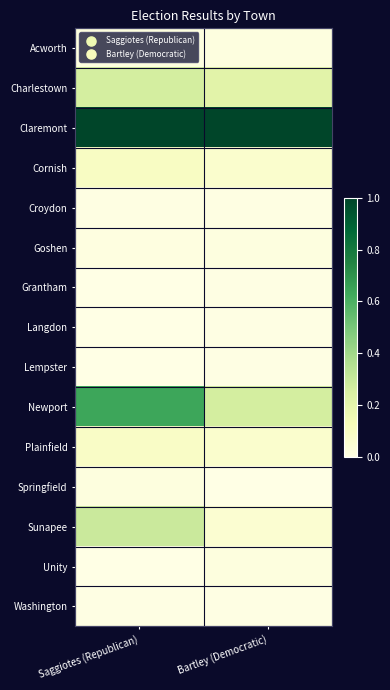

Reading left to right, what are all the values shown in this chart?

Acworth: Saggiotes (Republican)=0.0	Bartley (Democratic)=0.0
Charlestown: Saggiotes (Republican)=0.3	Bartley (Democratic)=0.2
Claremont: Saggiotes (Republican)=1.0	Bartley (Democratic)=1.0
Cornish: Saggiotes (Republican)=0.1	Bartley (Democratic)=0.1
Croydon: Saggiotes (Republican)=0.0	Bartley (Democratic)=0.0
Goshen: Saggiotes (Republican)=0.0	Bartley (Democratic)=0.0
Grantham: Saggiotes (Republican)=0.0	Bartley (Democratic)=0.0
Langdon: Saggiotes (Republican)=0.0	Bartley (Democratic)=0.0
Lempster: Saggiotes (Republican)=0.0	Bartley (Democratic)=0.0
Newport: Saggiotes (Republican)=0.6	Bartley (Democratic)=0.3
Plainfield: Saggiotes (Republican)=0.1	Bartley (Democratic)=0.1
Springfield: Saggiotes (Republican)=0.0	Bartley (Democratic)=0.0
Sunapee: Saggiotes (Republican)=0.3	Bartley (Democratic)=0.1
Unity: Saggiotes (Republican)=0.0	Bartley (Democratic)=0.0
Washington: Saggiotes (Republican)=0.0	Bartley (Democratic)=0.0